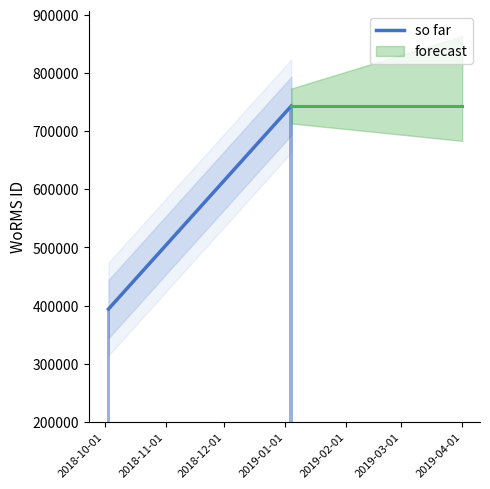

What is the sum of all values?

1137047